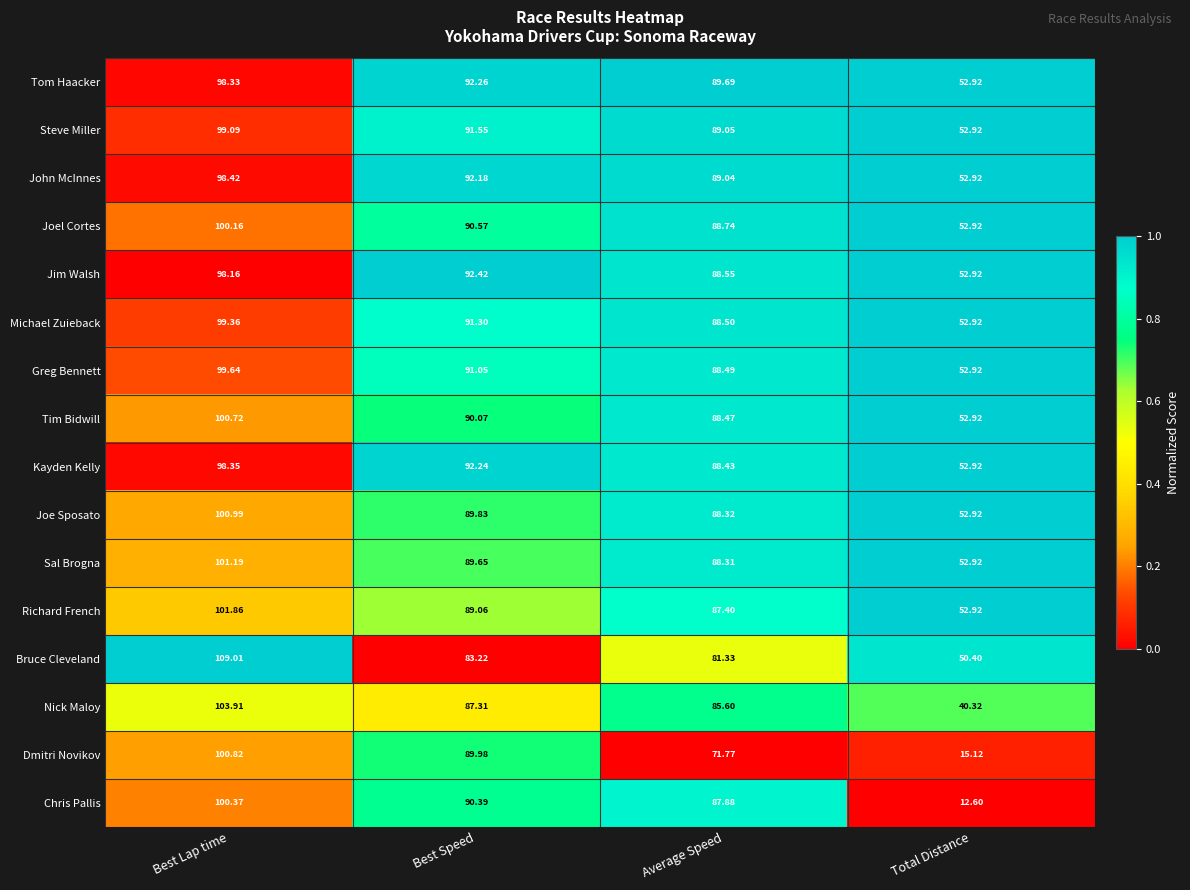

Between Best Lap time and Average Speed, which series saw the biggest shift?

Dmitri Novikov